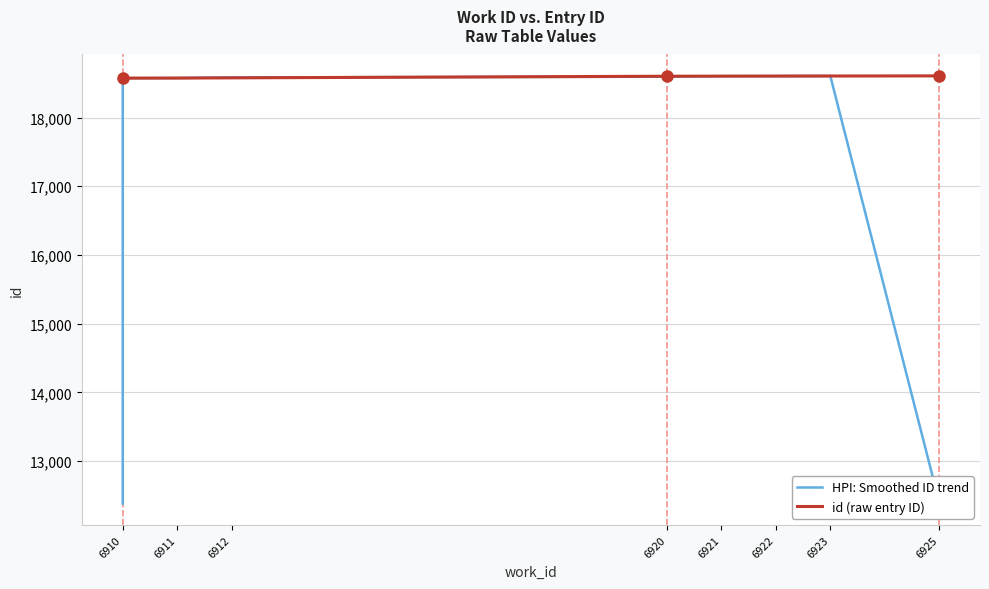

What position from the left is 6910?

1